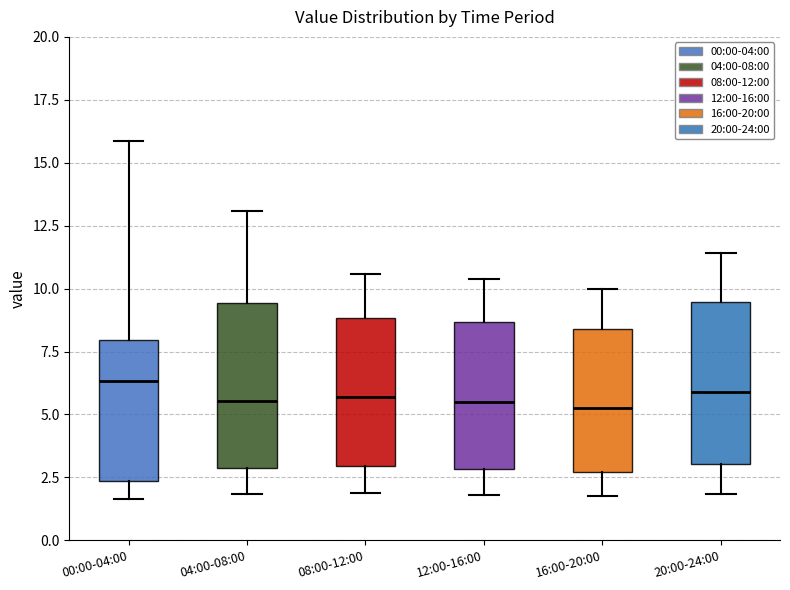

Where is the lower edge of the box for 20:00-24:00 on the y-axis? The values are not printed on the chart, so give them approximately, as read against the axis.

3.0